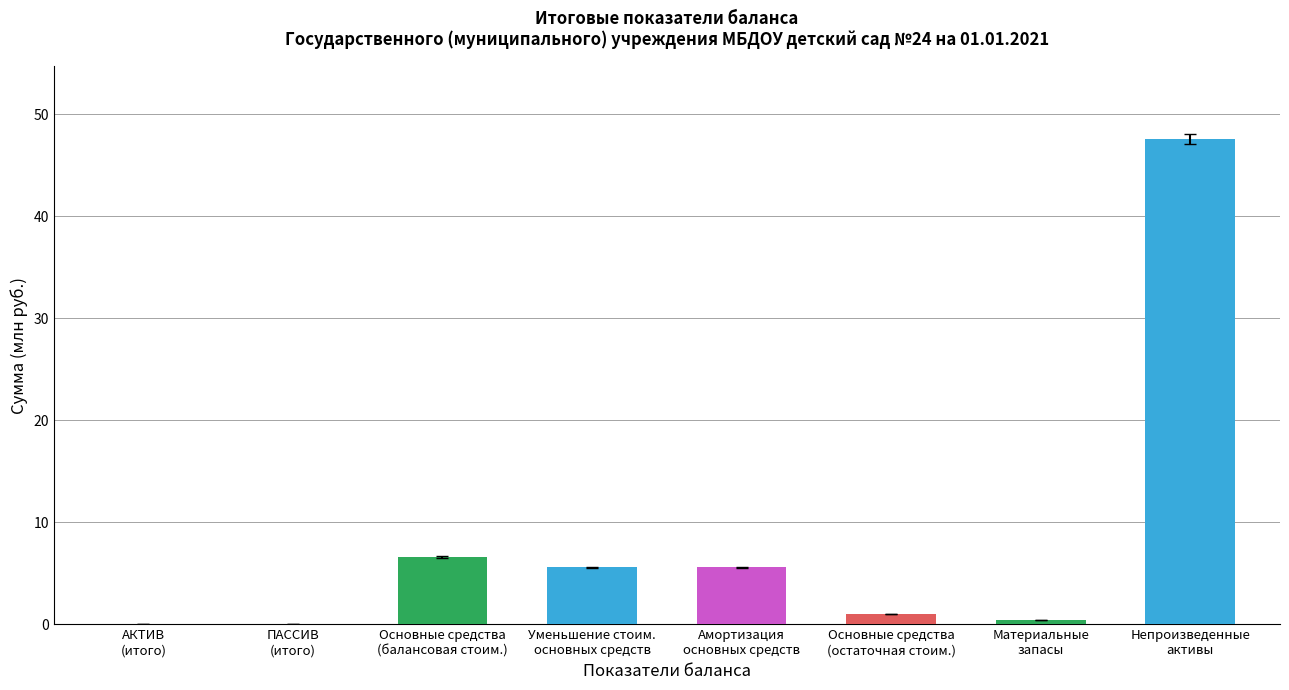

The chart shows a value of 5.6 at Уменьшение стоим.
основных средств. True or false?

True